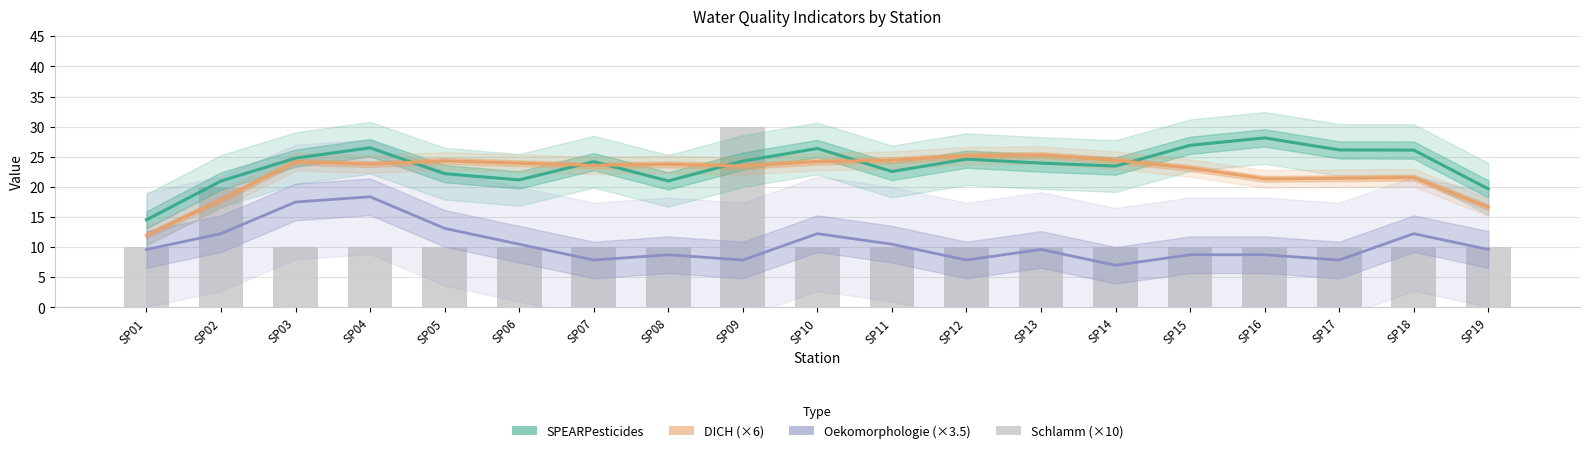

Which category has the lowest value in the DICH (×6) series?

SP01